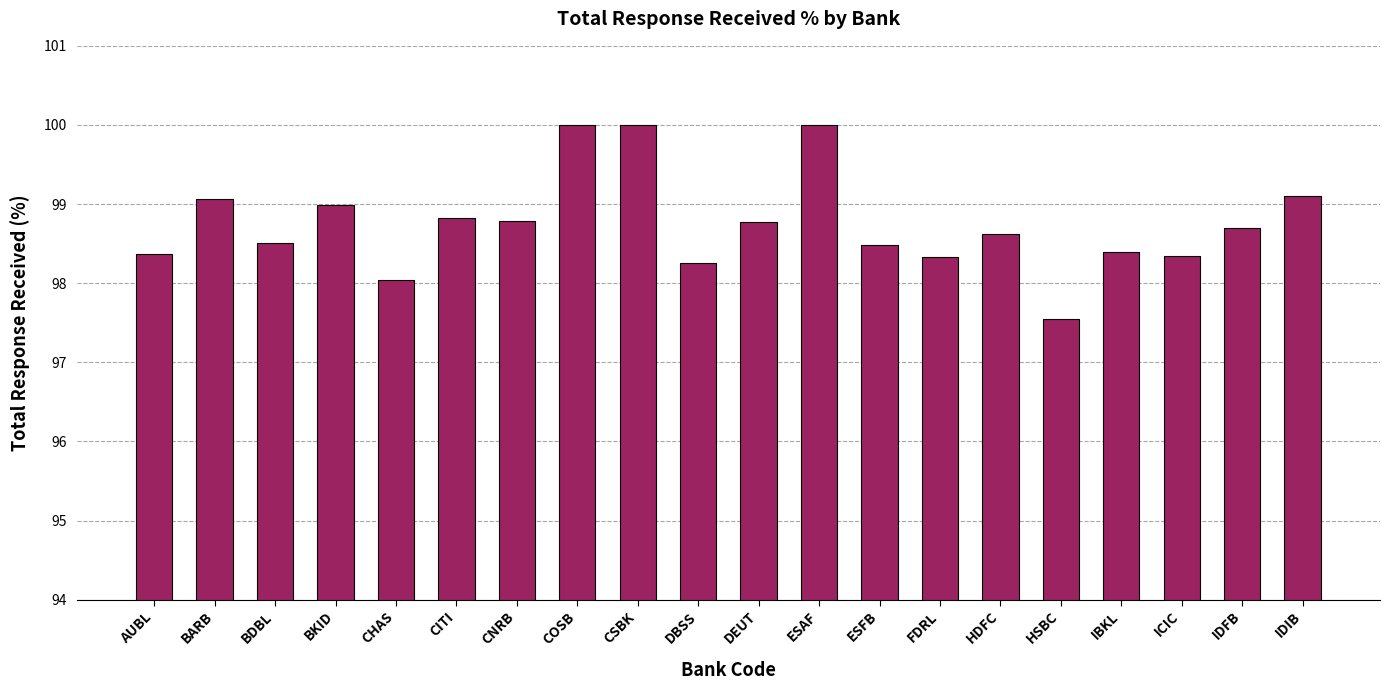

What is the smallest value displayed?

97.6